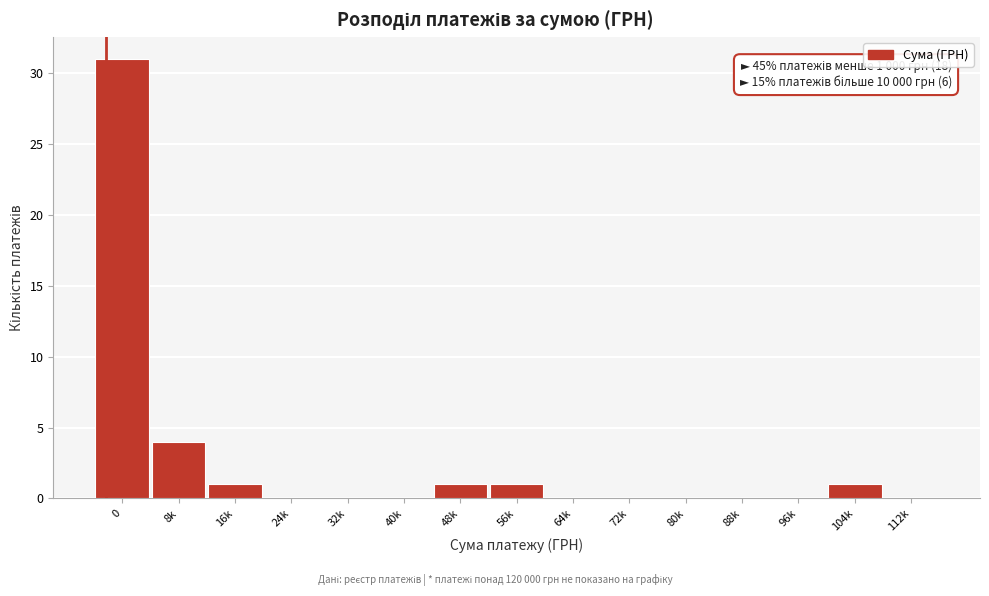

Reading left to right, list all the values displayed in this chart.

0=31	8k=4	16k=1	24k=0	32k=0	40k=0	48k=1	56k=1	64k=0	72k=0	80k=0	88k=0	96k=0	104k=1	112k=0